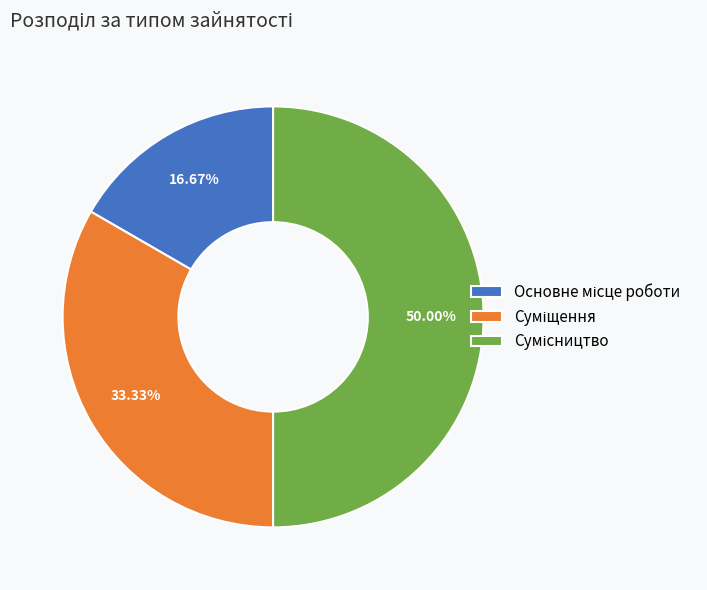

Which category has the smallest portion of the pie?

Основне місце роботи